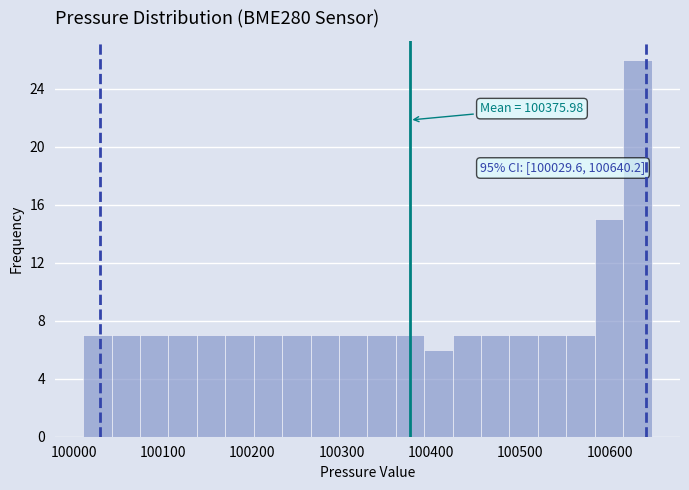

Read against the x-axis, roughly where is the centre of the tallest bar?

100630